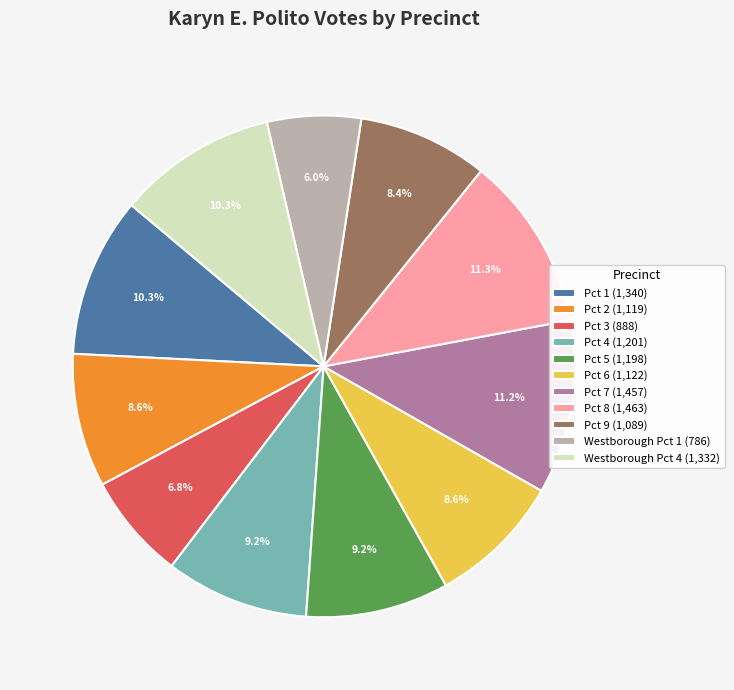

How many slices are in this pie chart?

11